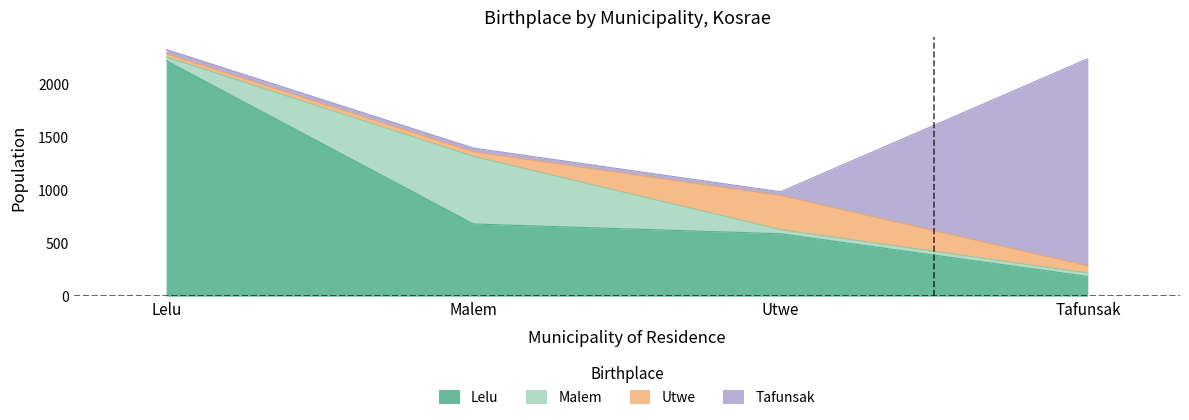

List the series in order of their peak value, highest first.

Lelu, Tafunsak, Malem, Utwe